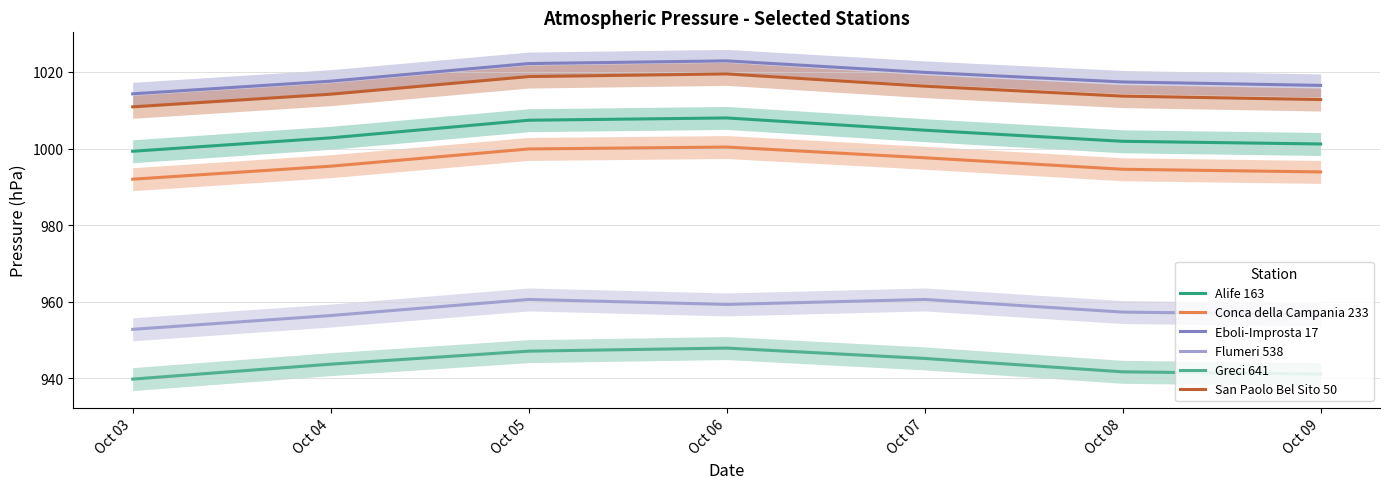

How many interior local peaks does the Flumeri 538 series have?

2